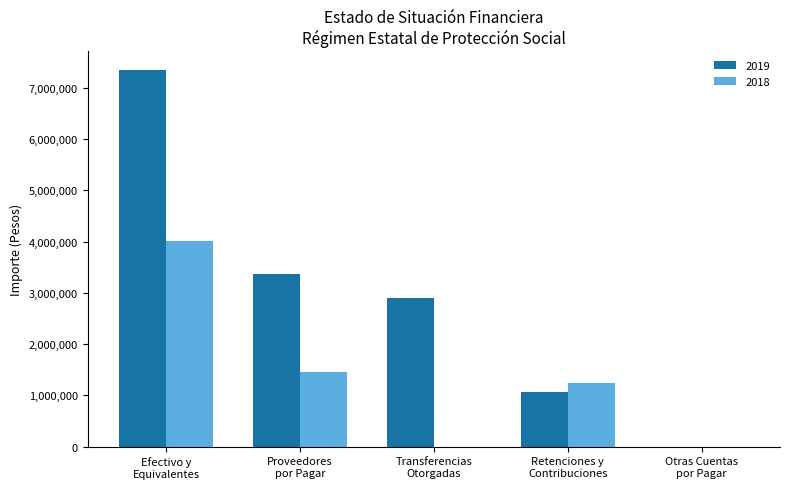

How many data points does each series have?

5